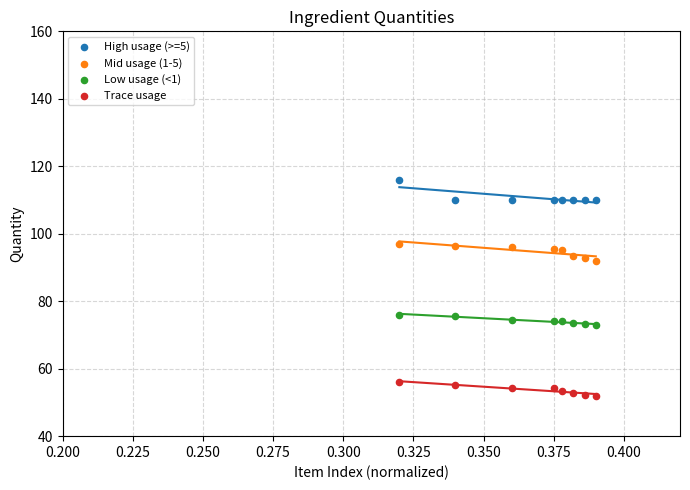

Which series contains the lowest Y value?

Trace usage